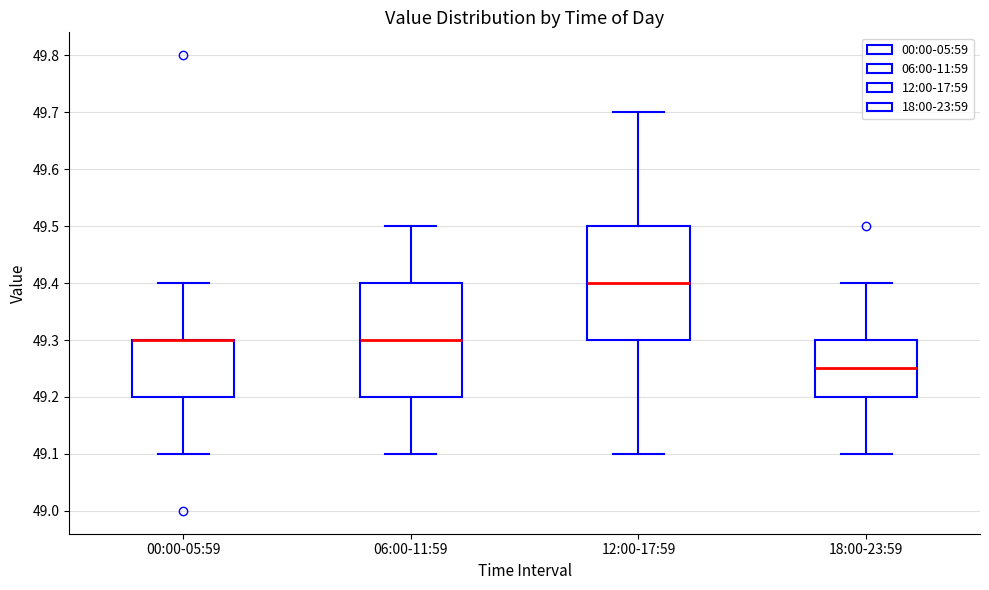

Where does the upper whisker of the box for 12:00-17:59 end on the y-axis? The values are not printed on the chart, so give them approximately, as read against the axis.

49.70